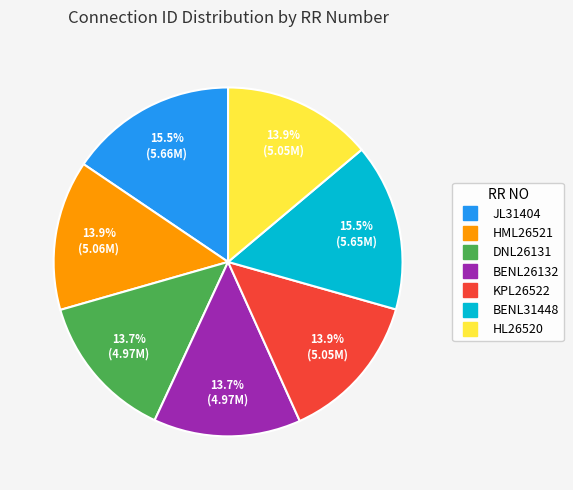

Approximately how many times larger is the value at BENL31448 compared to HL26520?

1.1